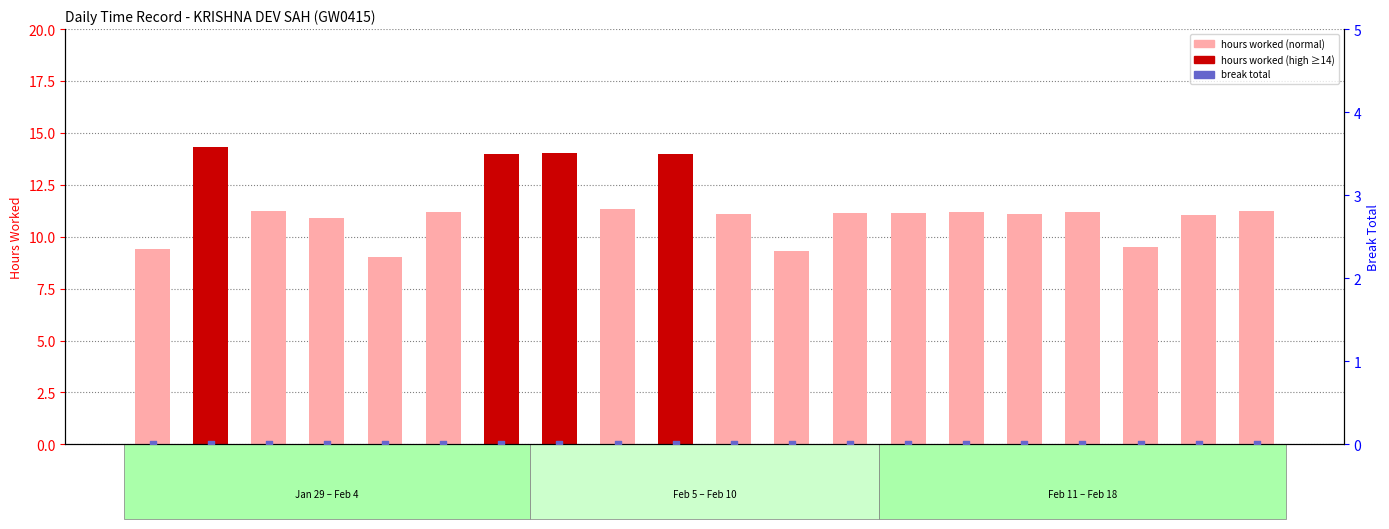

At how many categories does at least one series exceed 12?

4